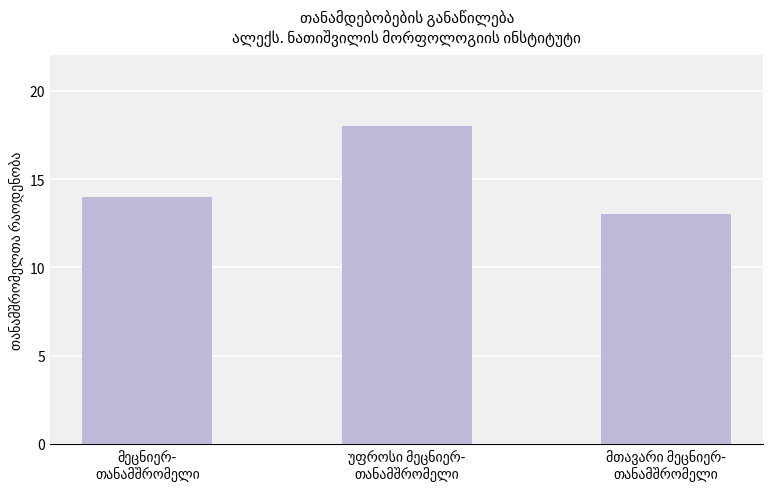

What is the difference between the maximum and minimum values?

5